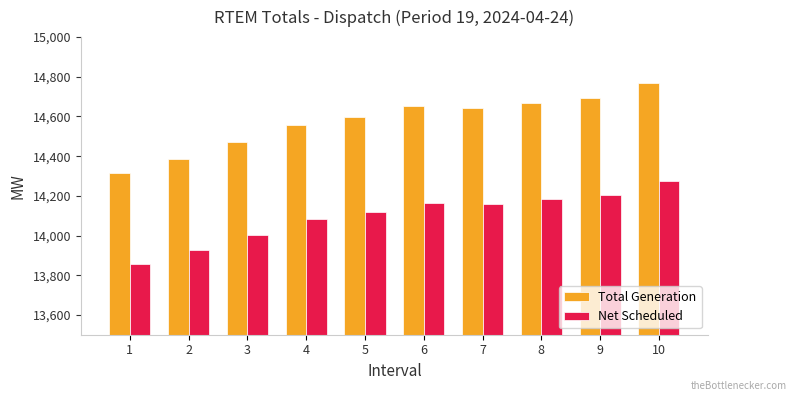

Which series has the largest range (max minus min)?

Total Generation